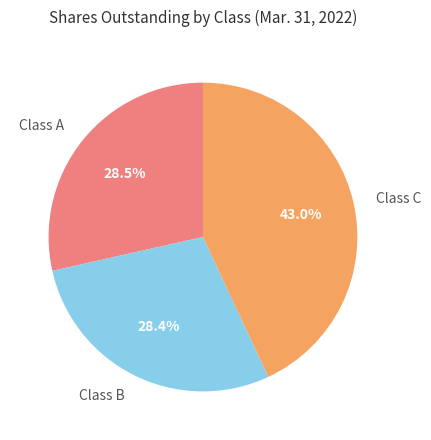

Which has a higher value, Class C or Class A?

Class C